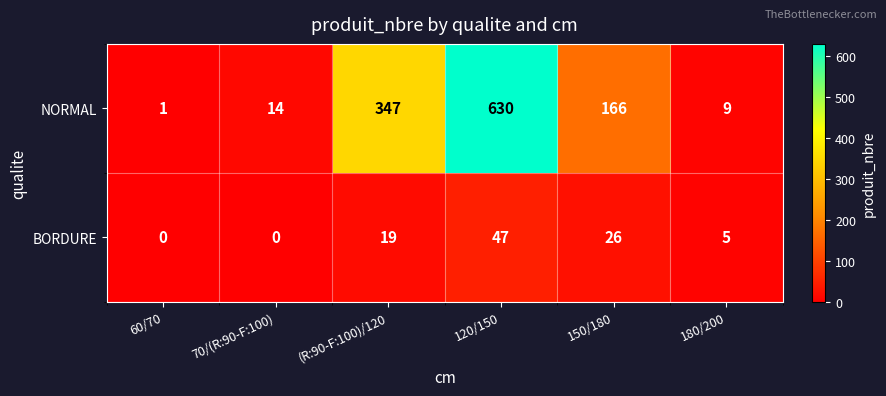

What is the spread (max minus min) of values at 60/70?

1